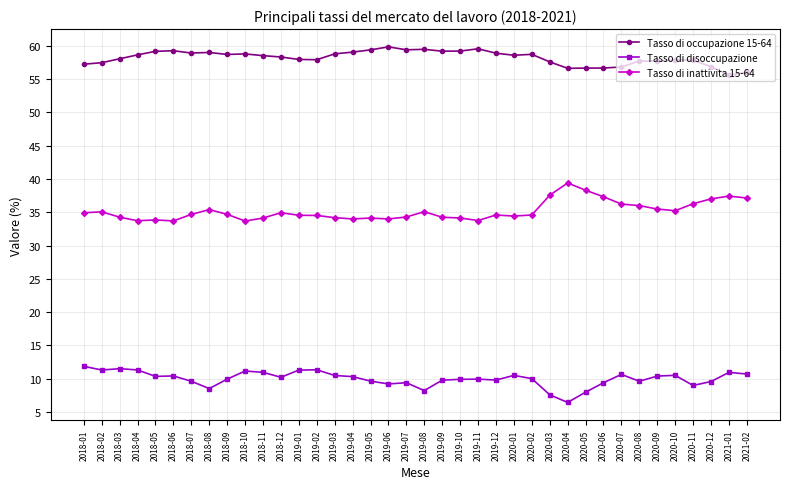

Does the chart have visible grid lines?

Yes